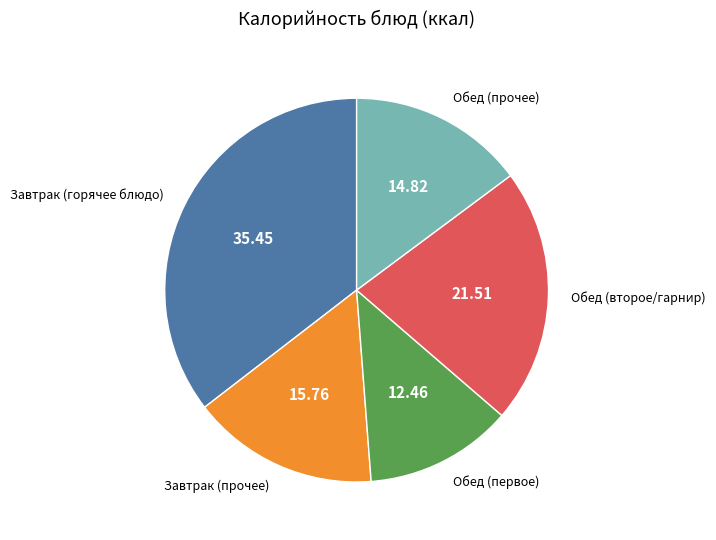

Count the number of slices in the pie.

5